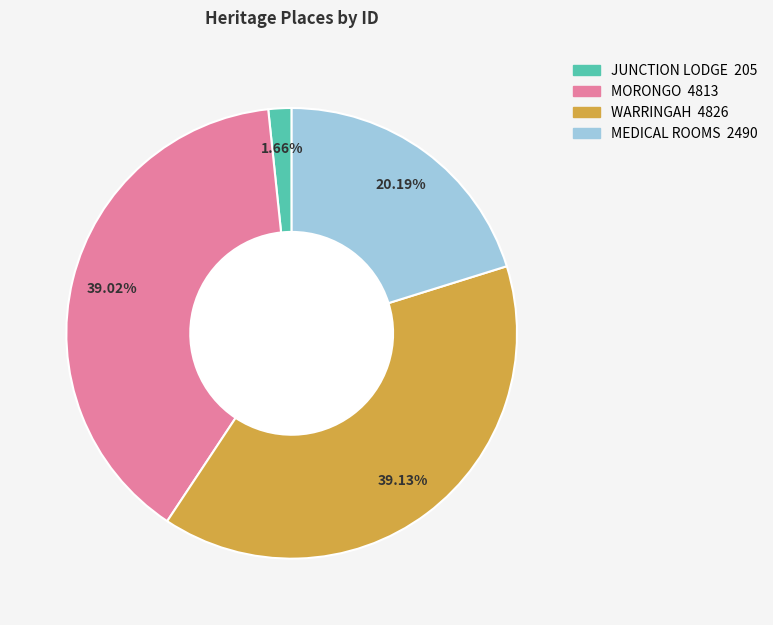

Does MEDICAL ROOMS represent more than half of the total?

No